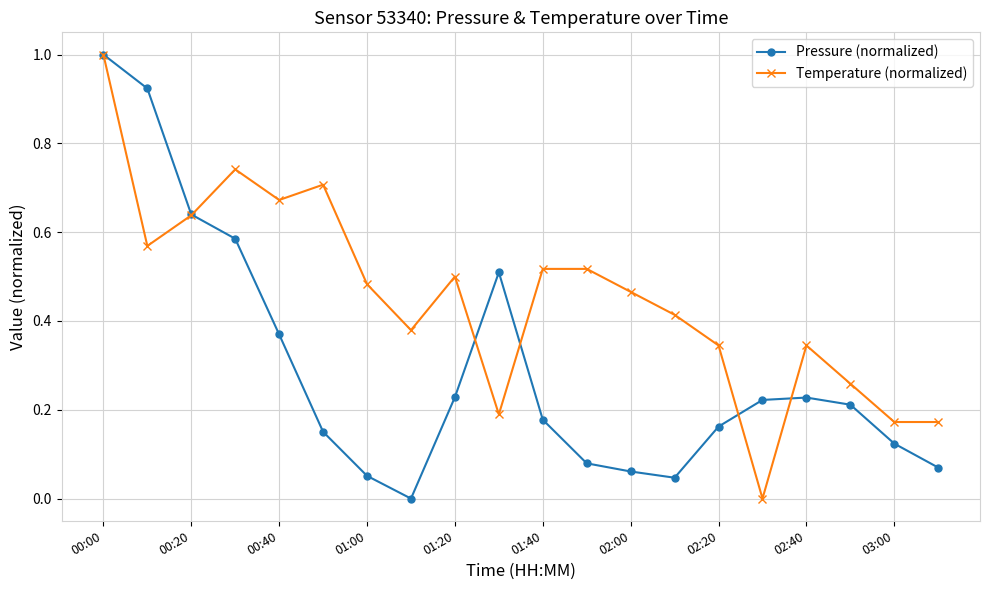

True or false: Pressure (normalized) has more than 0 interior local peaks.

True